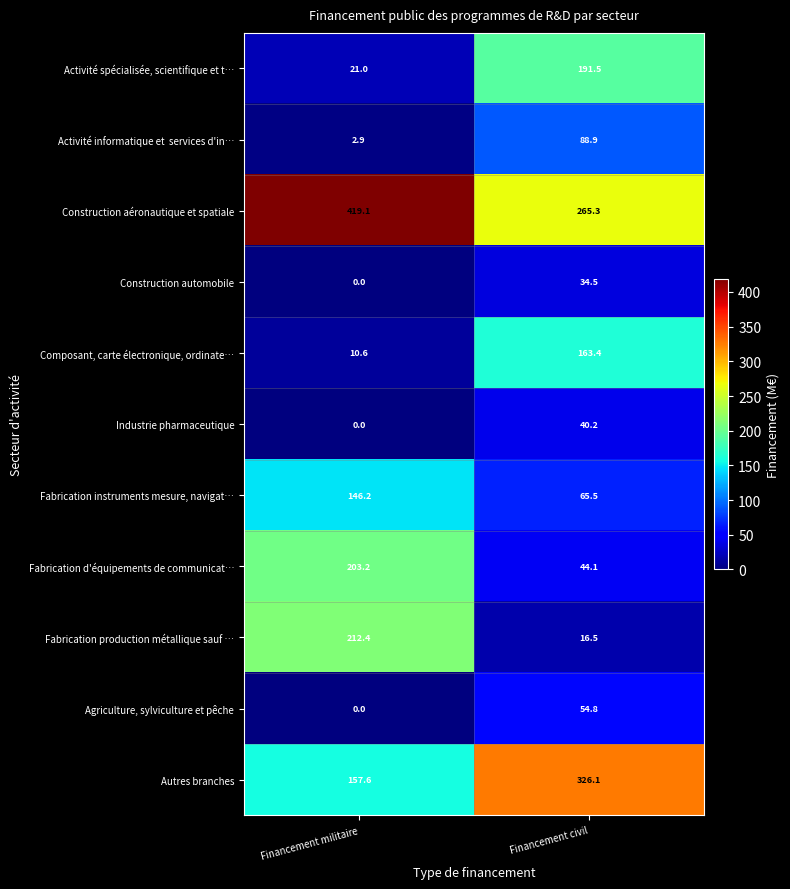

What is the difference between the highest and lowest values at Financement militaire?

419.1